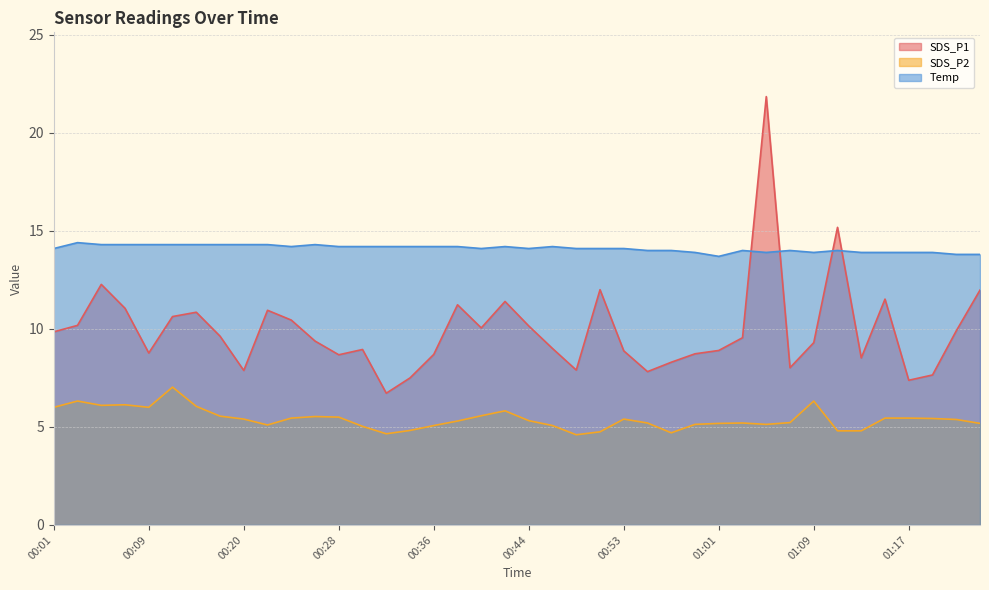

Reading left to right, what are all the values shown in this chart?

SDS_P1: 9.8	10.2	12.3	11.1	8.8	10.6	10.8	9.6	7.9	10.9	10.4	9.4	8.7	8.9	6.7	7.5	8.7	11.2	10.1	11.4	10.2	9.0	7.9	12.0	8.9	7.8	8.3	8.7	8.9	9.6	21.9	8.0	9.3	15.2	8.5	11.5	7.4	7.7	9.9	12.0
SDS_P2: 6.0	6.3	6.1	6.1	6.0	7.0	6.0	5.5	5.4	5.1	5.5	5.5	5.5	5.0	4.7	4.8	5.1	5.3	5.6	5.8	5.3	5.1	4.6	4.8	5.4	5.2	4.7	5.1	5.2	5.2	5.1	5.2	6.3	4.8	4.8	5.5	5.5	5.4	5.4	5.2
Temp: 14.1	14.4	14.3	14.3	14.3	14.3	14.3	14.3	14.3	14.3	14.2	14.3	14.2	14.2	14.2	14.2	14.2	14.2	14.1	14.2	14.1	14.2	14.1	14.1	14.1	14.0	14.0	13.9	13.7	14.0	13.9	14.0	13.9	14.0	13.9	13.9	13.9	13.9	13.8	13.8